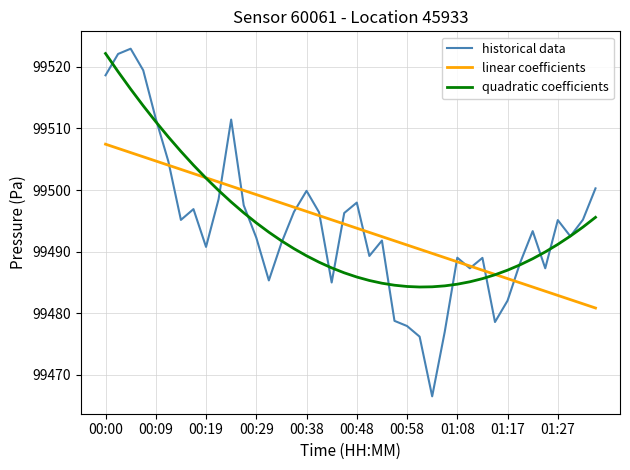

What are all the series names shown in the legend?

historical data, linear coefficients, quadratic coefficients